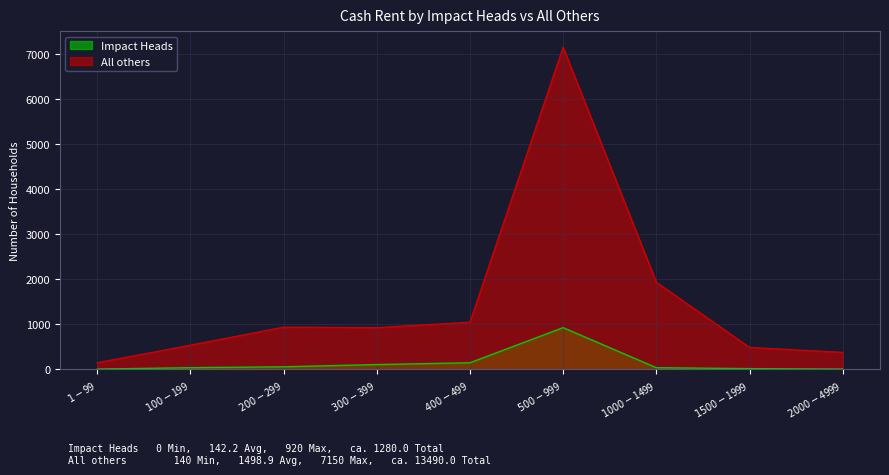

How many data points in Impact Heads are less than 30?

3